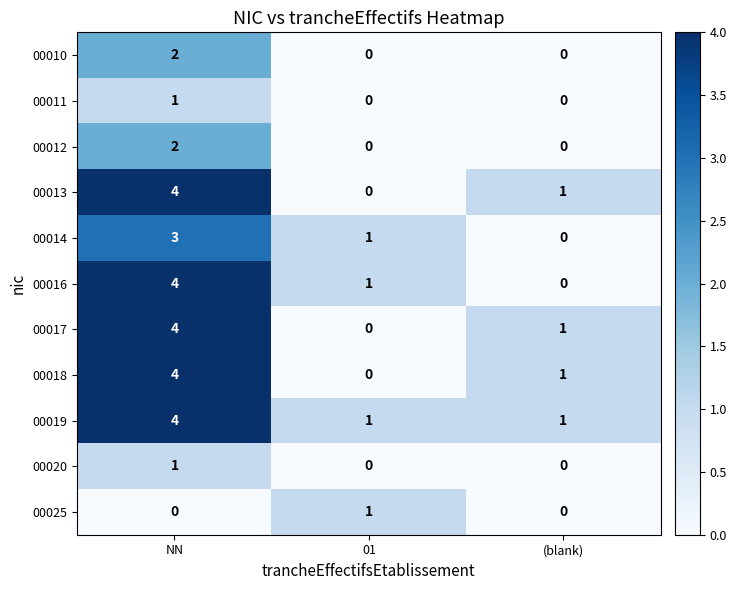

At which label does 00013 reach its peak?

NN